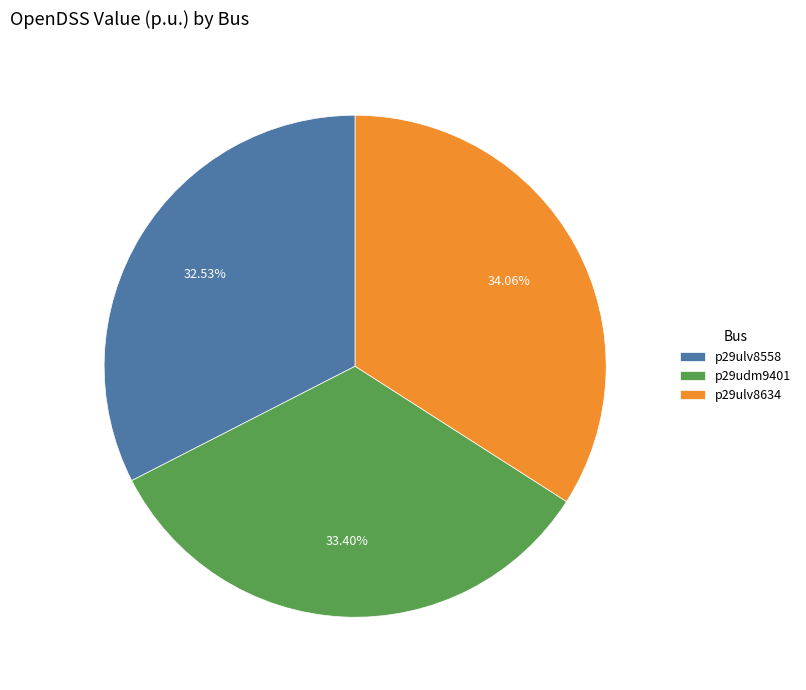

The p29ulv8558 slice represents 33% of the pie. True or false?

True